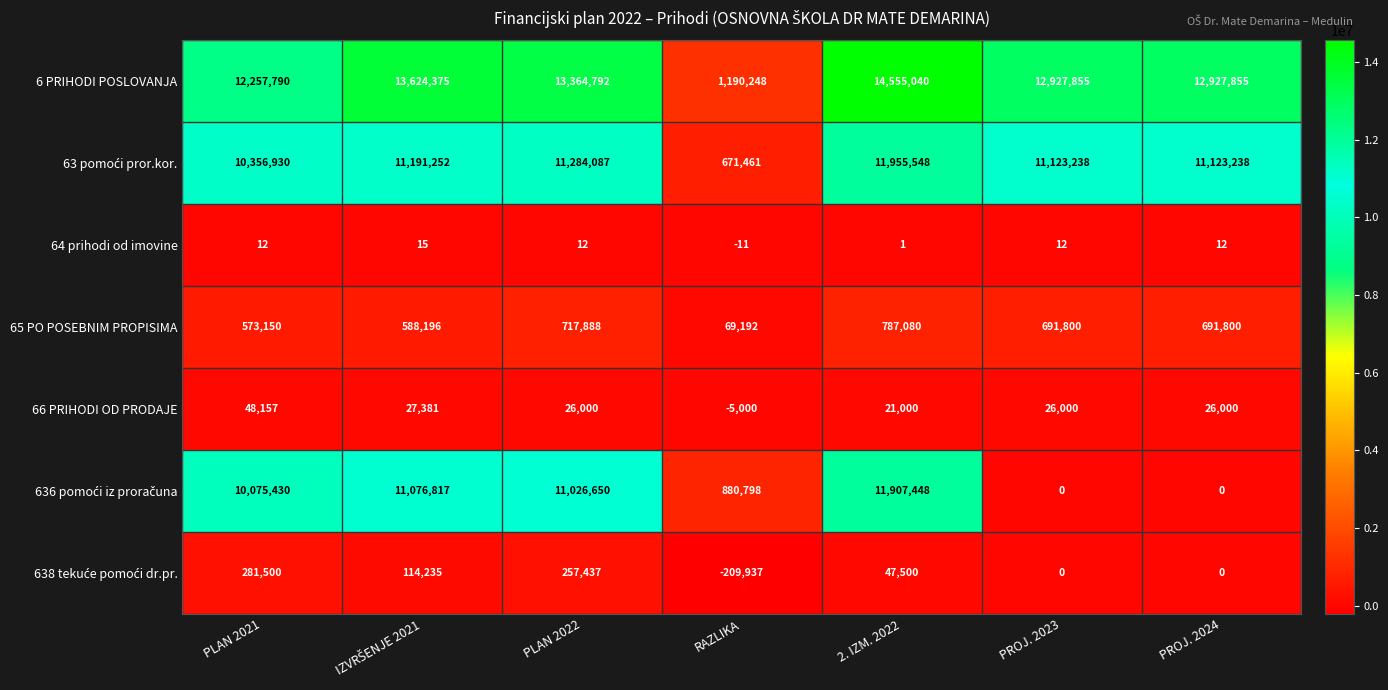

At which label is 66 PRIHODI OD PRODAJE closest to 21578?

2. IZM. 2022